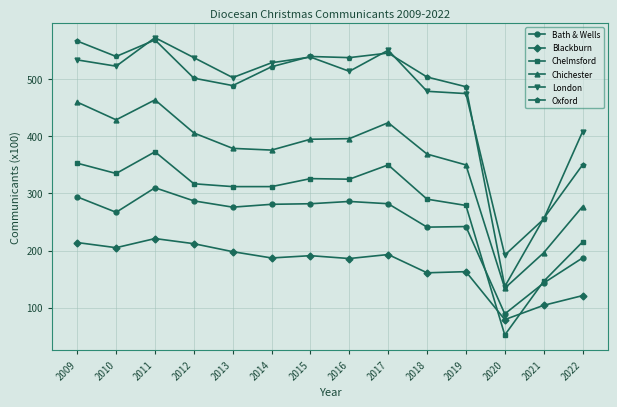

At which label does Oxford first exceed 522?

2009